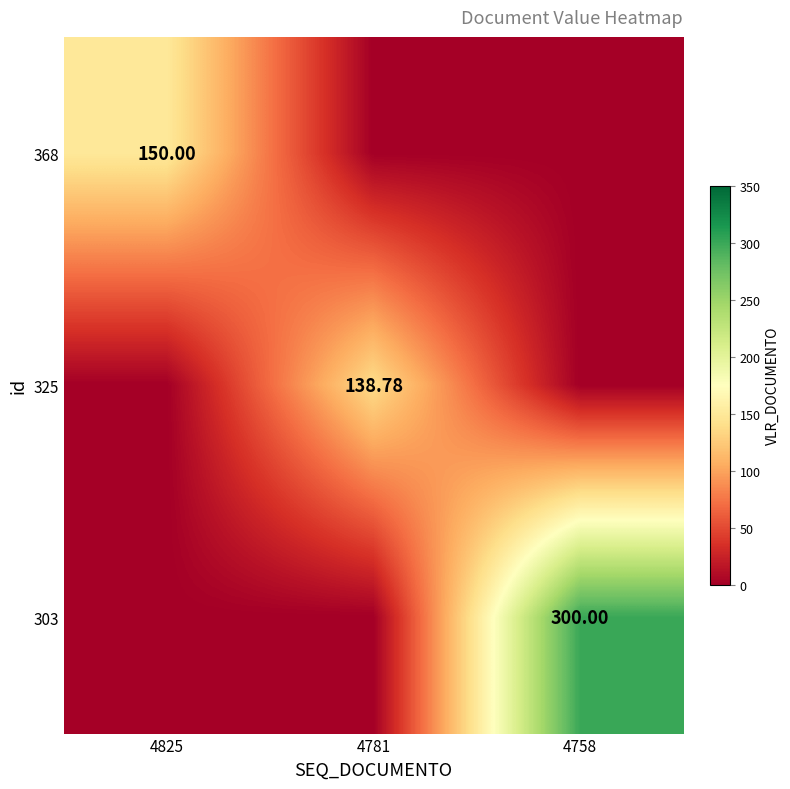

The 325 series shows 46.4 at 4758. True or false?

False